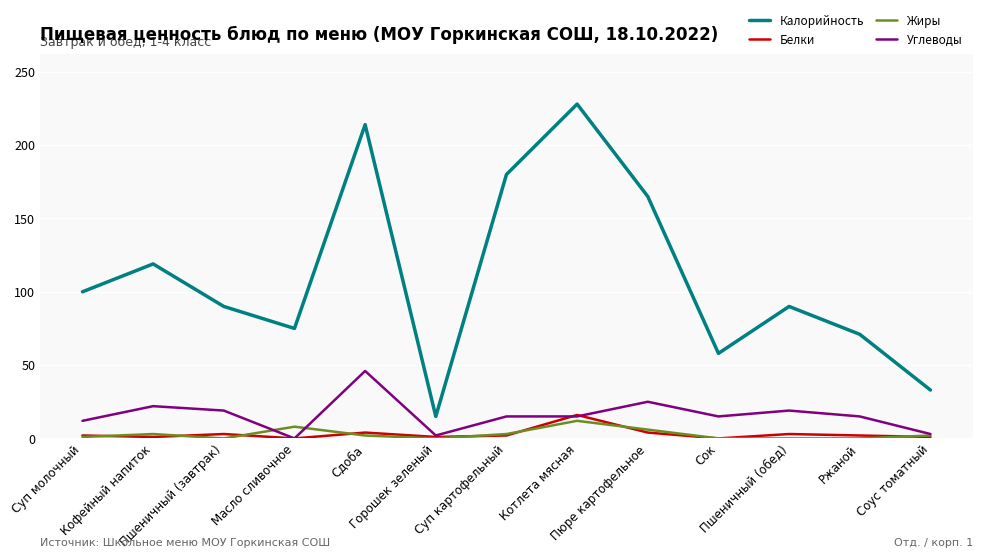

What is the sum of the Углеводы values at Суп молочный and Горошек зеленый?

14